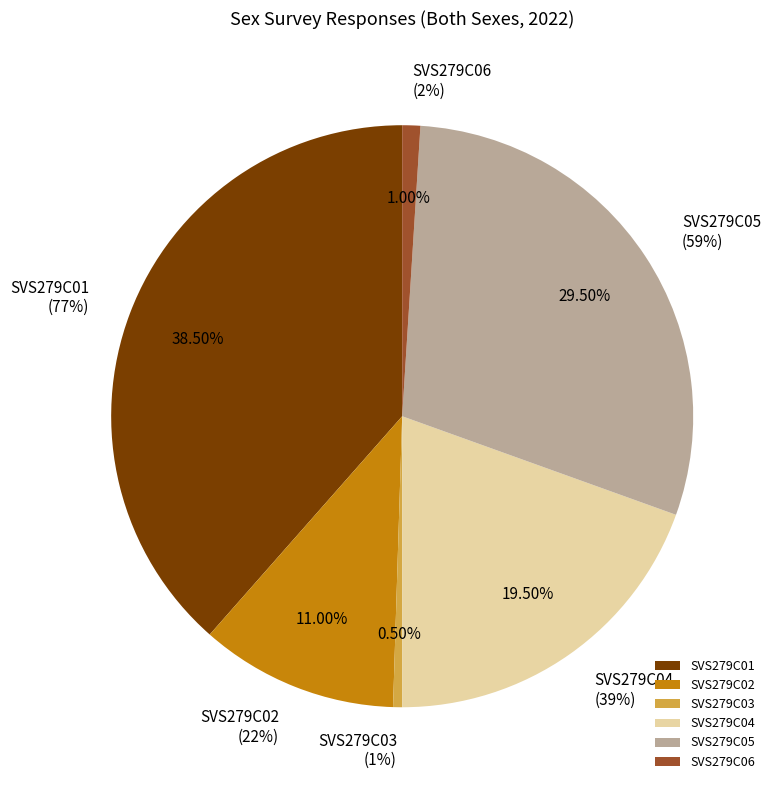

Which slice is the smallest?

SVS279C03